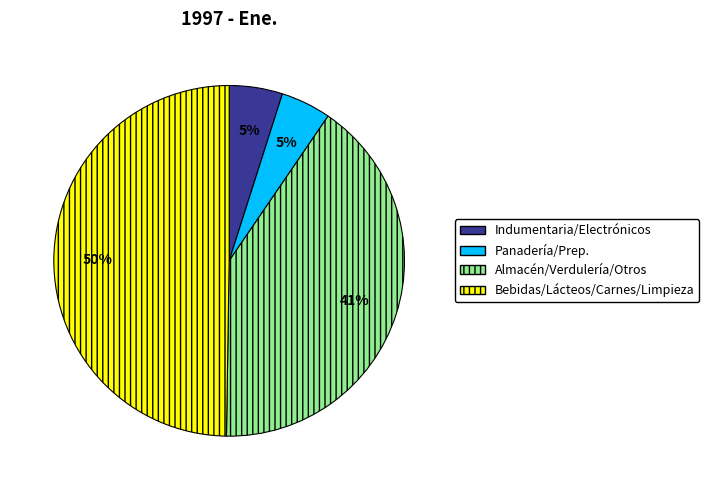

To the nearest percent, what is the combined percentage of Bebidas/Lácteos/Carnes/Limpieza and Almacén/Verdulería/Otros?

90%